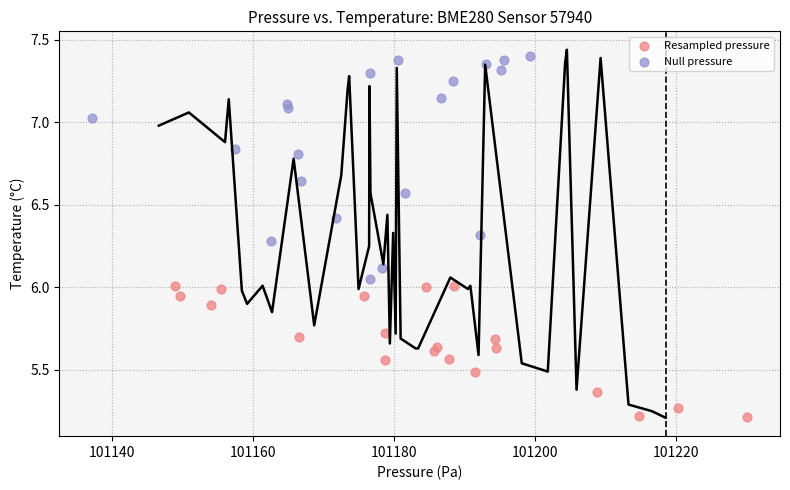

Which series reaches the maximum Y coordinate?

Null pressure